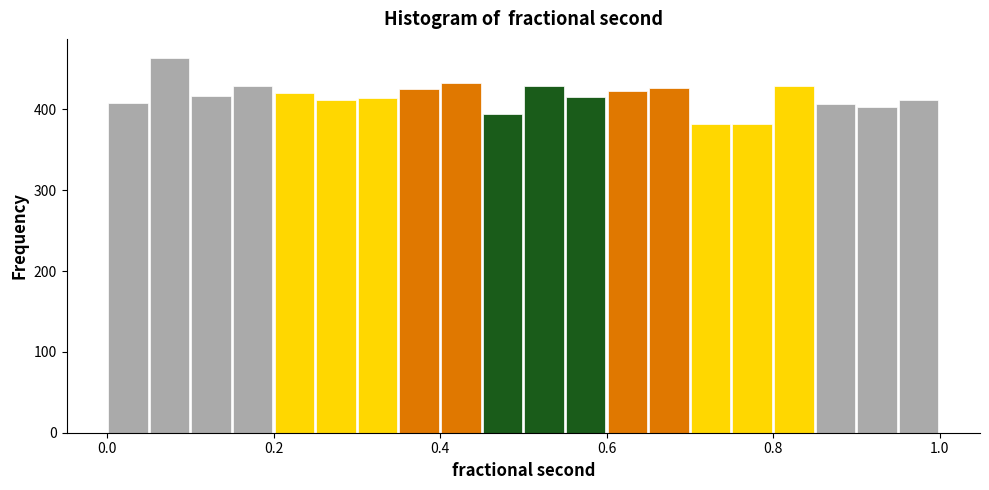

Around what value on the x-axis is the tallest bar? Give the approximate position of its centre, as read against the axis.

0.08